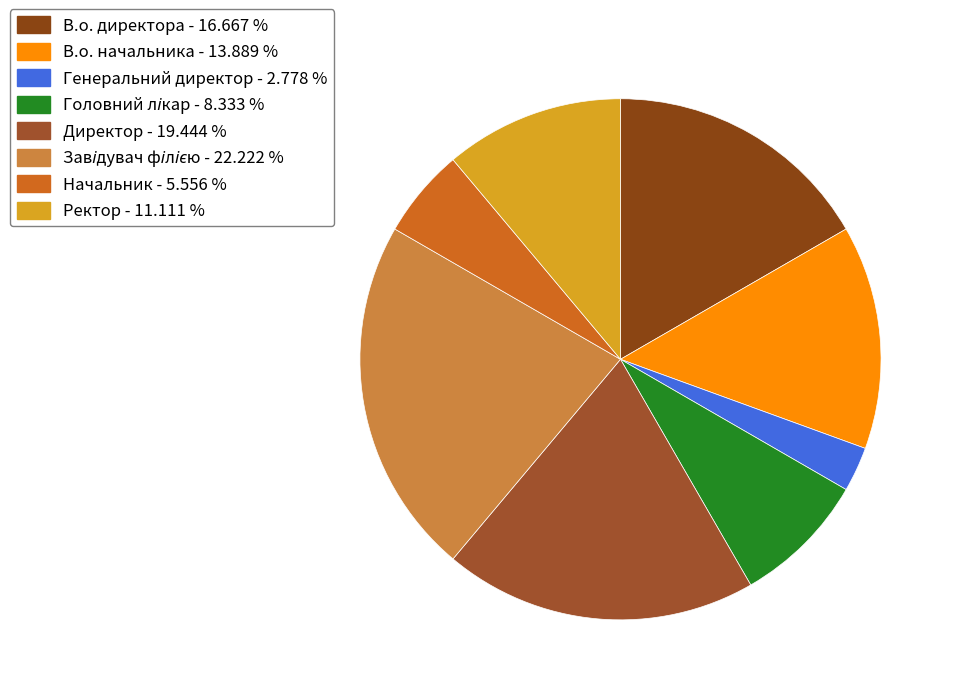

What percentage is the В.о. директора slice, to the nearest percent?

17%